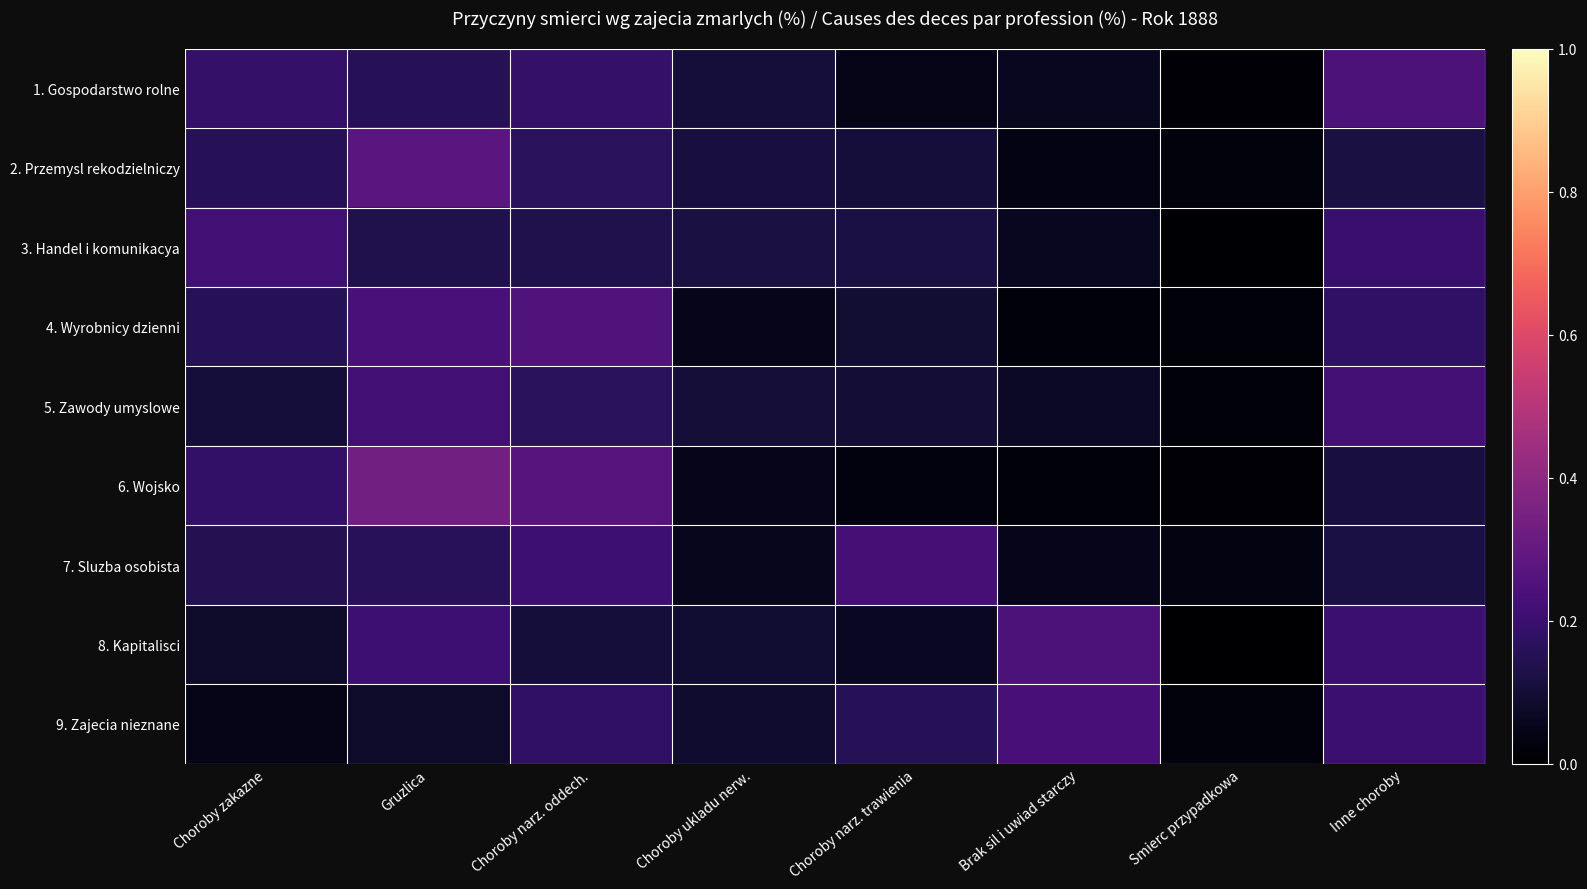

What is the maximum value shown in the chart?

0.3